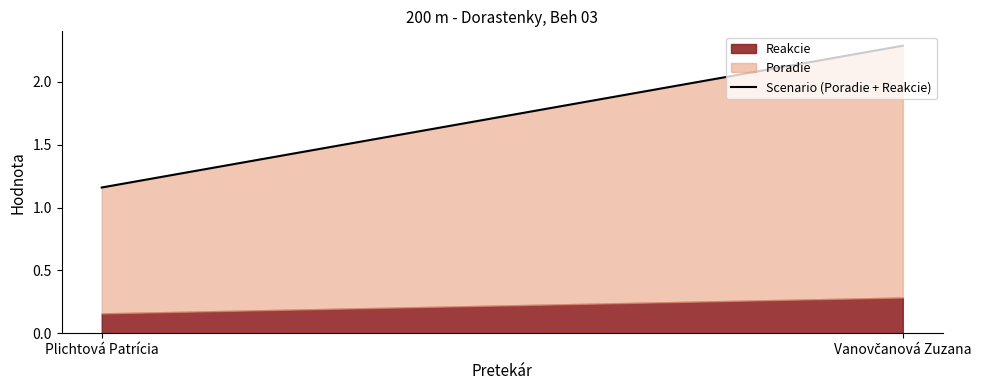

List the labels in order of value, largest first.

Vanovčanová Zuzana, Plichtová Patrícia